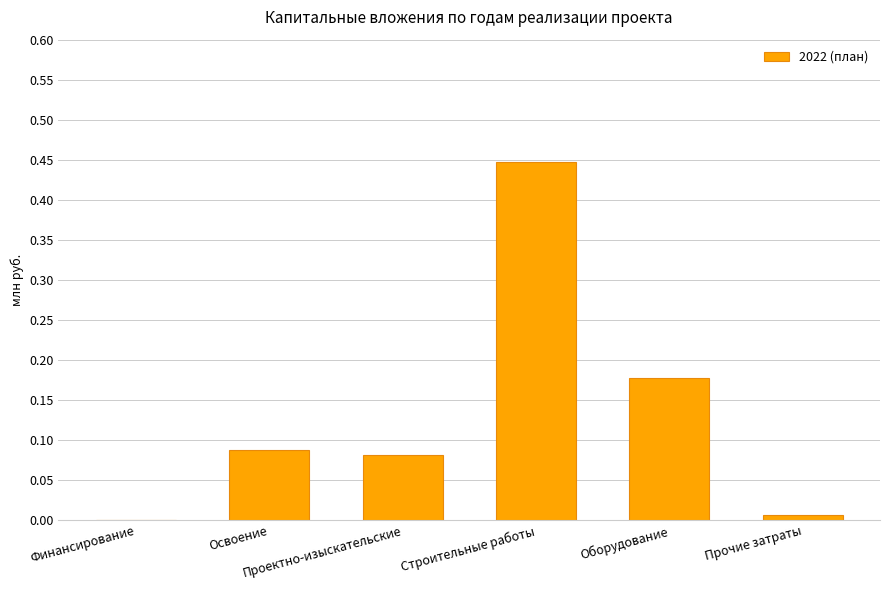

Count the number of data series in this chart.

1